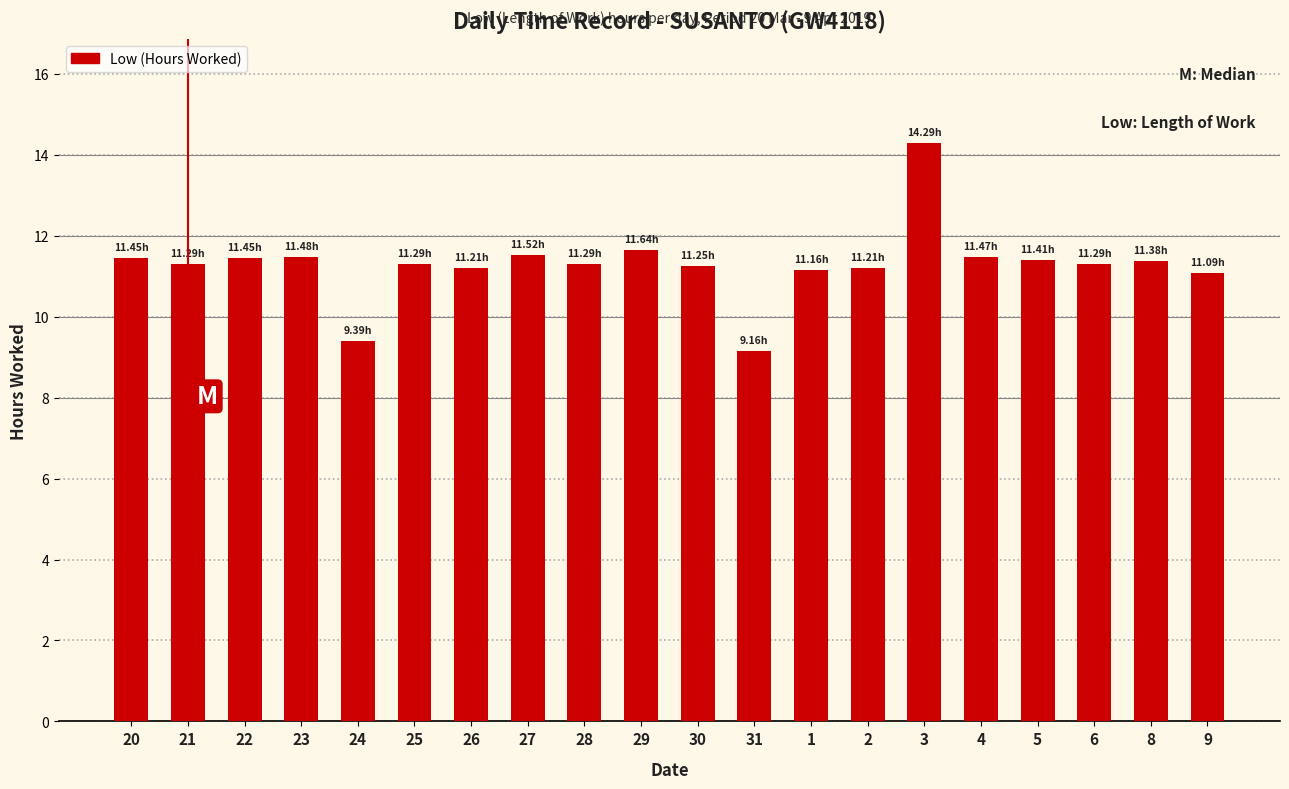

What is the sum of all values?

225.7